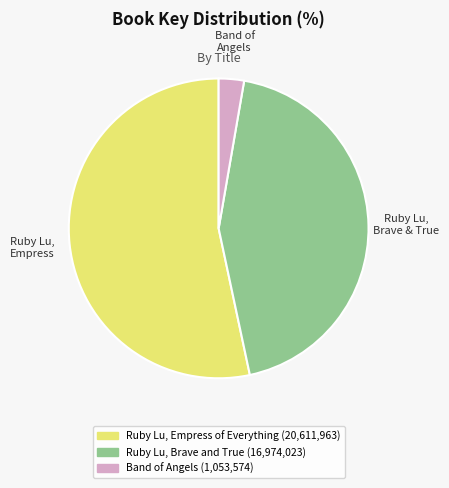

Which slice is the smallest?

Band of Angels